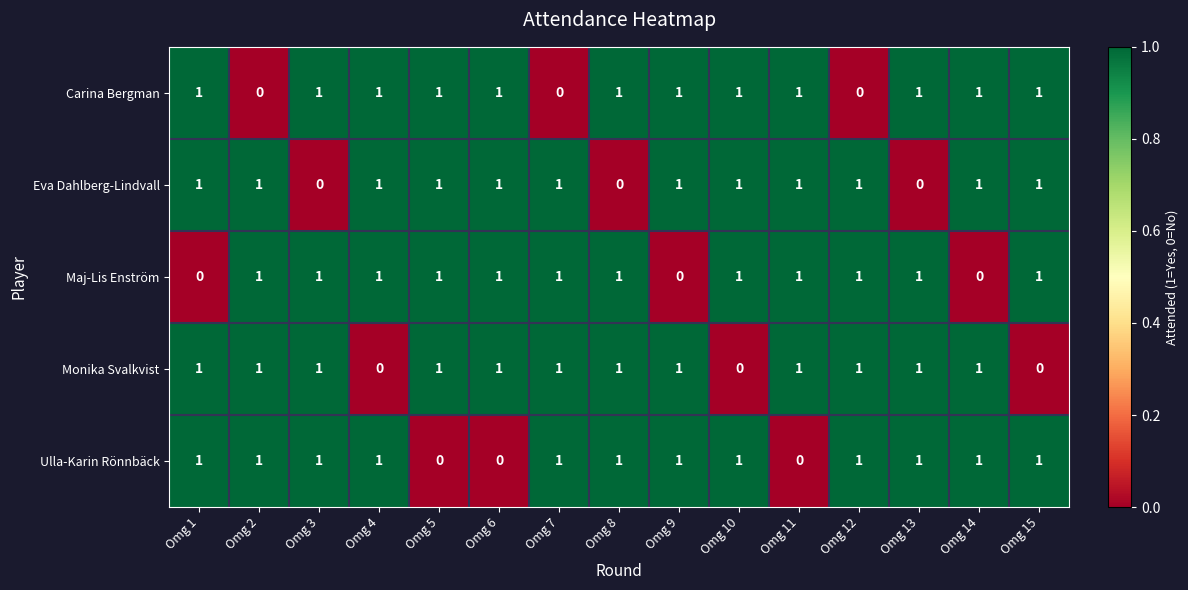

What is the sum of all Eva Dahlberg-Lindvall values?

12